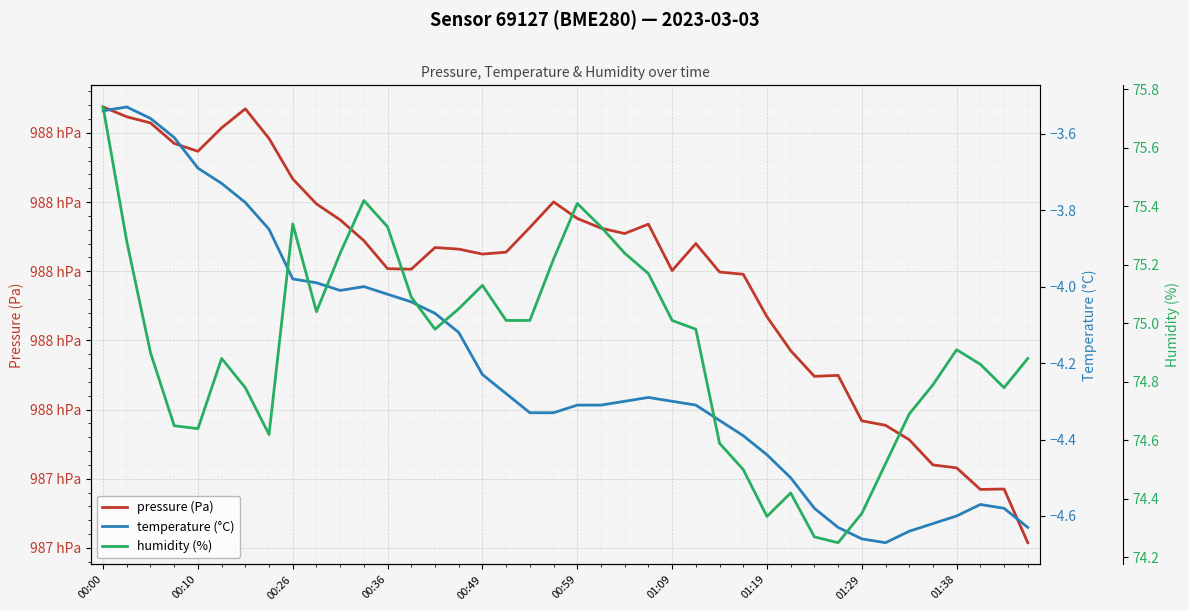

At which category is the sum across all series the highest?

00:00